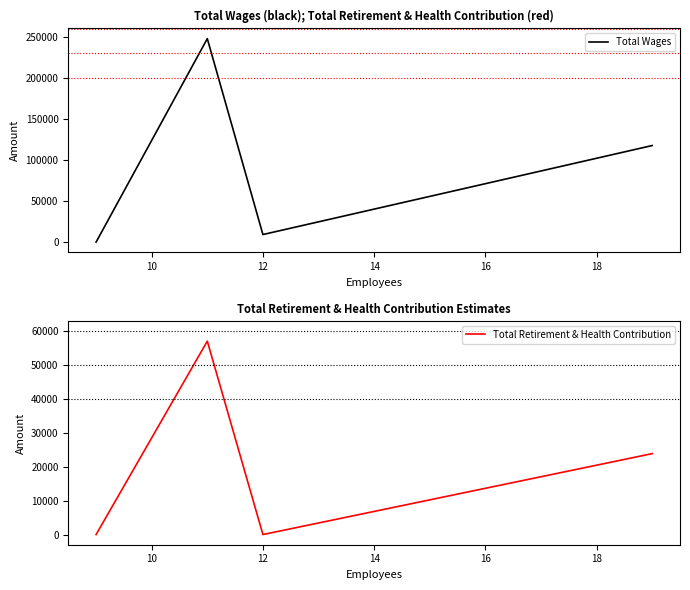

The Total Retirement & Health Contribution series shows 0 at 12. True or false?

True